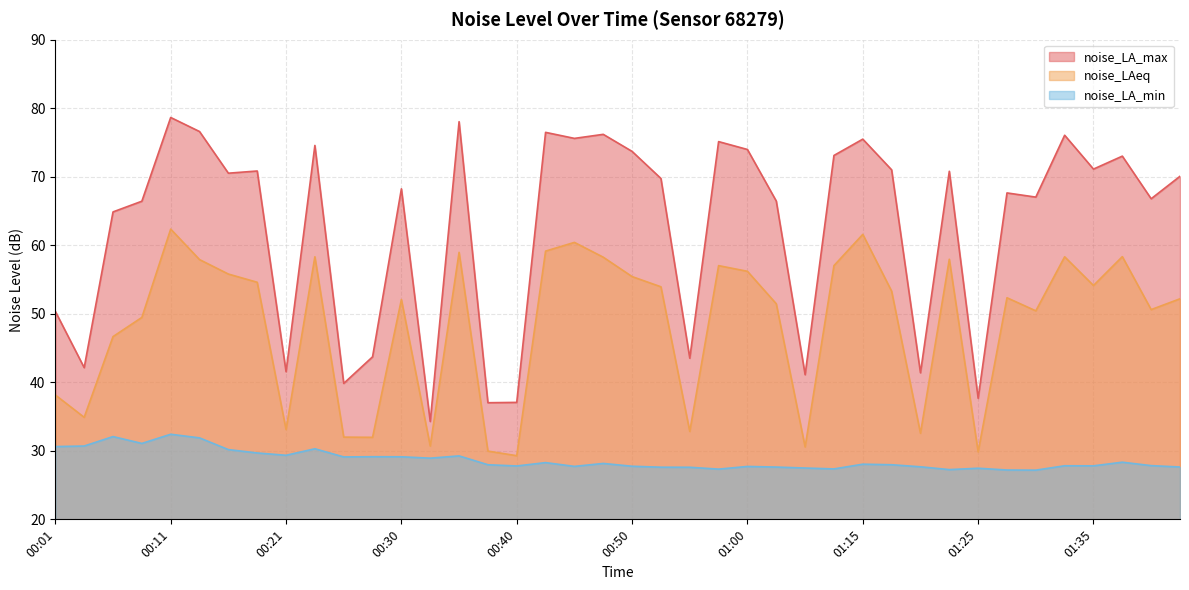

What is the minimum value for noise_LA_max?

34.3